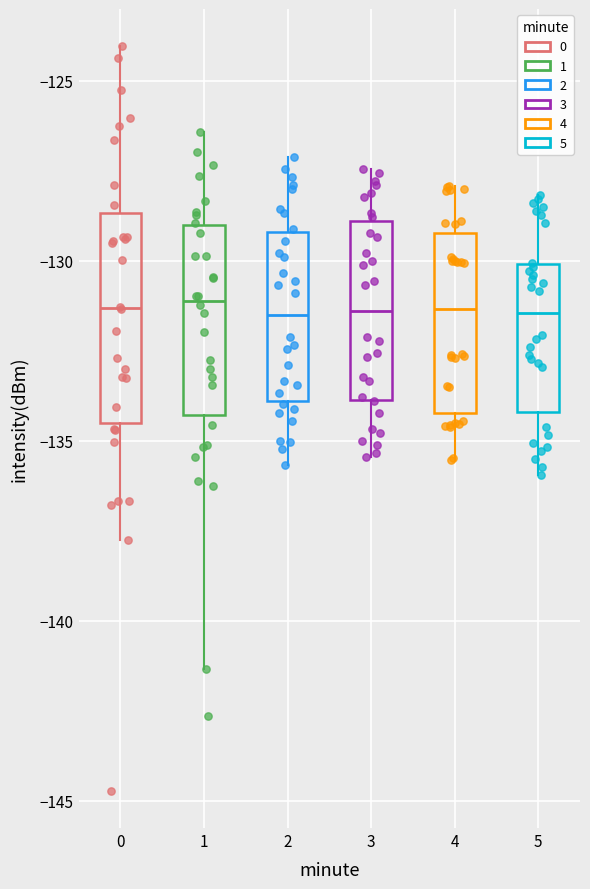

Where does the upper whisker of the box at x = 3 end on the y-axis? The values are not printed on the chart, so give them approximately, as read against the axis.

-127.5